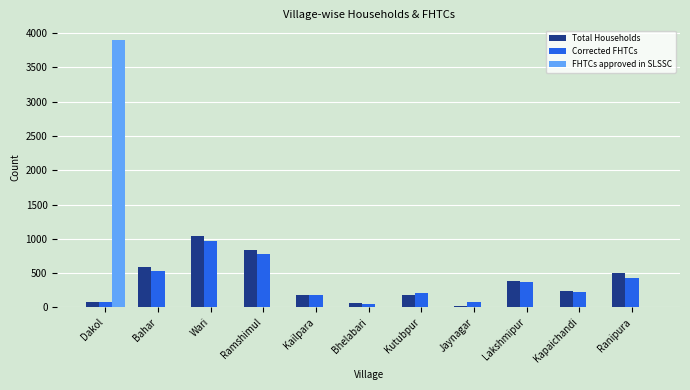

What is the difference between the Total Households values at Ramshimul and Ranipura?

338